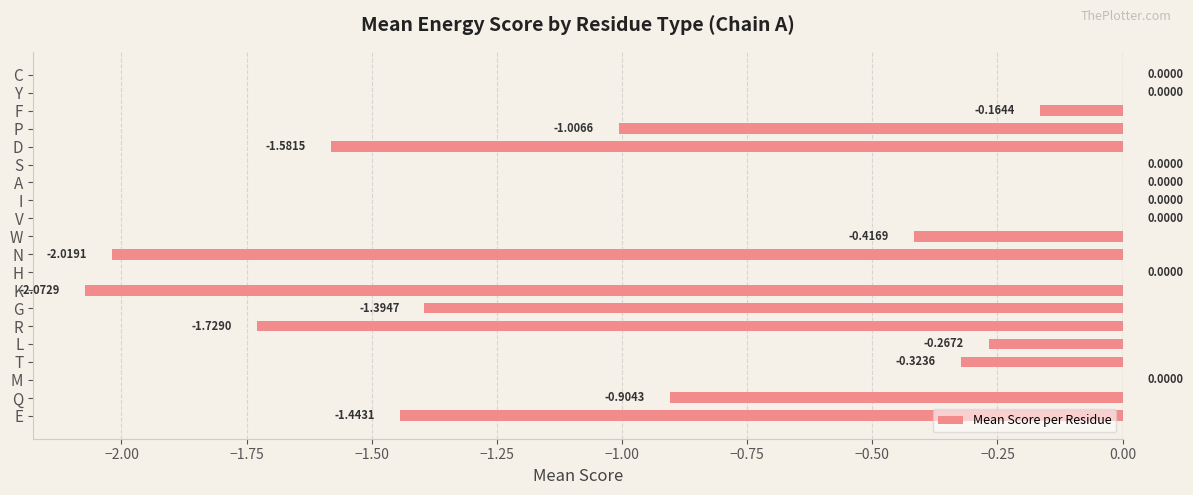

At which label is the value closest to -1?

P